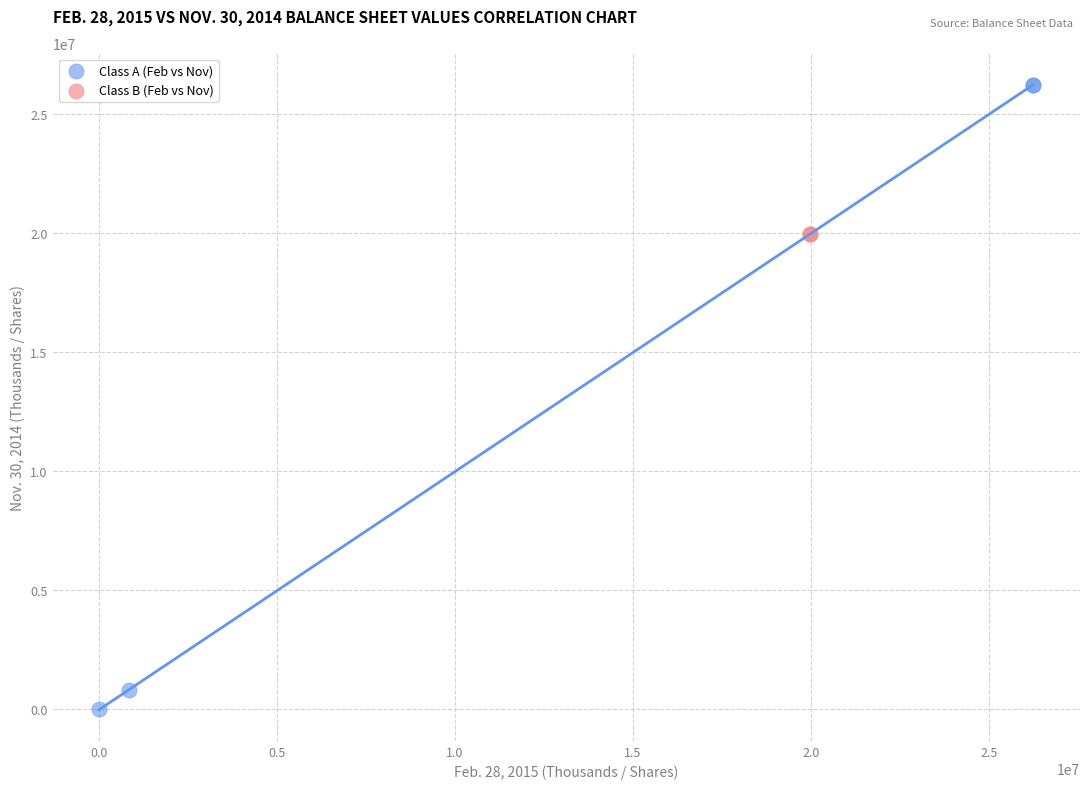

What are all the series names shown in the legend?

Class A (Feb vs Nov), Class B (Feb vs Nov)